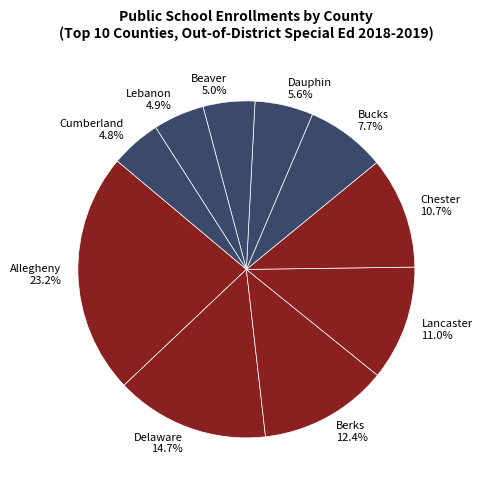

Which has a higher value, Chester 10.7% or Beaver 5.0%?

Chester 10.7%